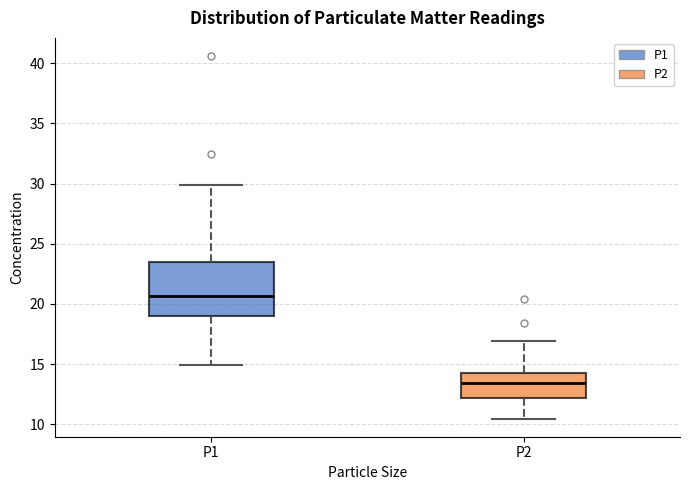

Reading left to right, read every box against the y-axis: the position of its median line, the range the box covers, and the ends of its whiskers. The values are not printed on the chart, so give them approximately, as read against the axis.

P1: median 20.5, box 19.0 to 23.5, whiskers 15.0 to 30.0
P2: median 13.5, box 12.0 to 14.5, whiskers 10.5 to 17.0